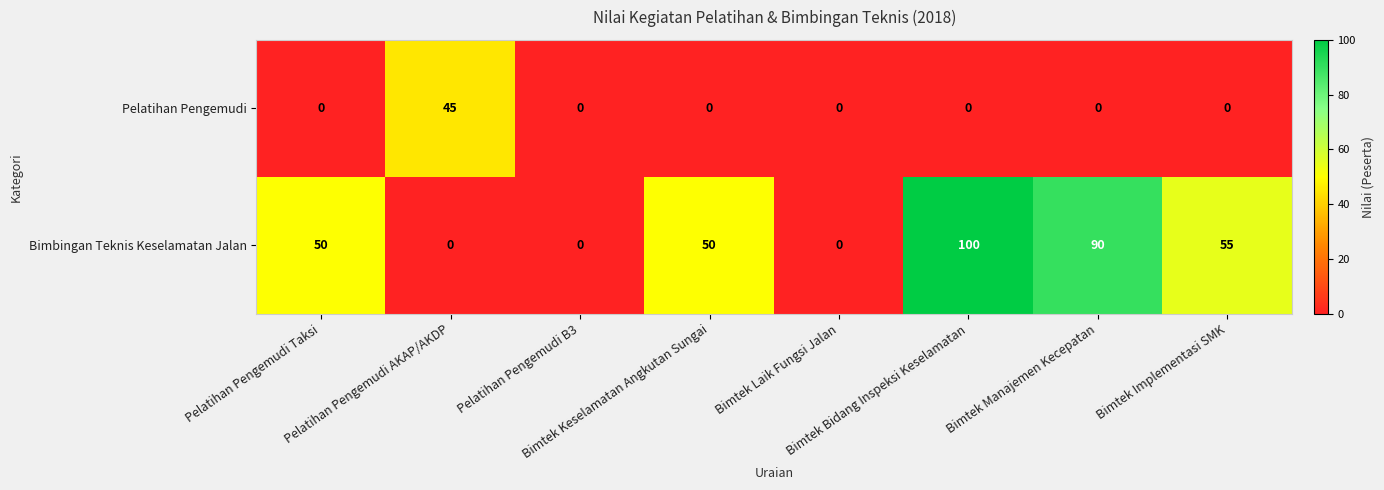

Rank the series by their average value, from lowest to highest.

Pelatihan Pengemudi, Bimbingan Teknis Keselamatan Jalan